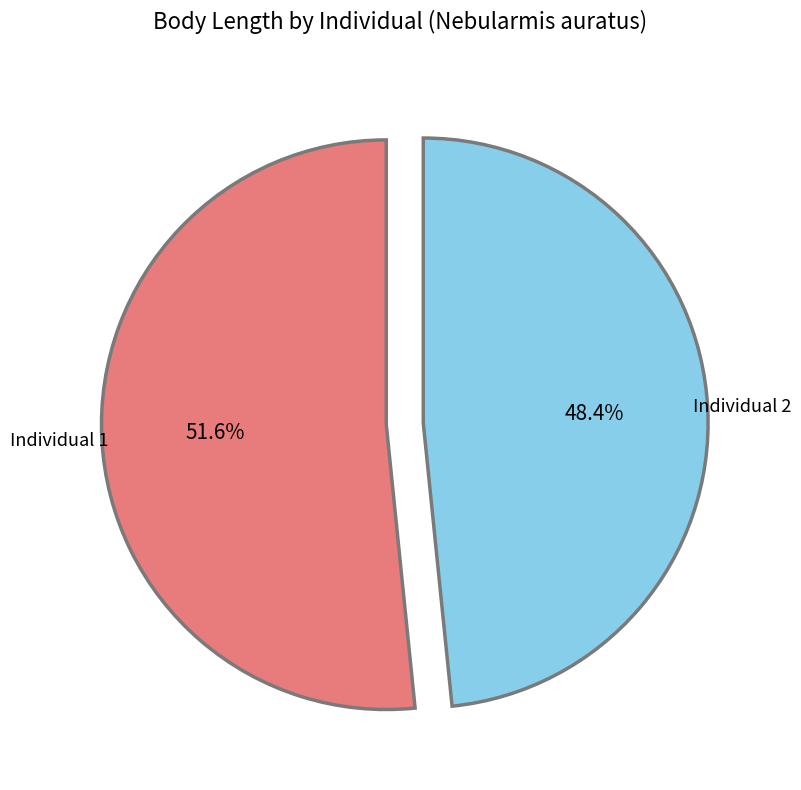

How many segments does this pie chart have?

2